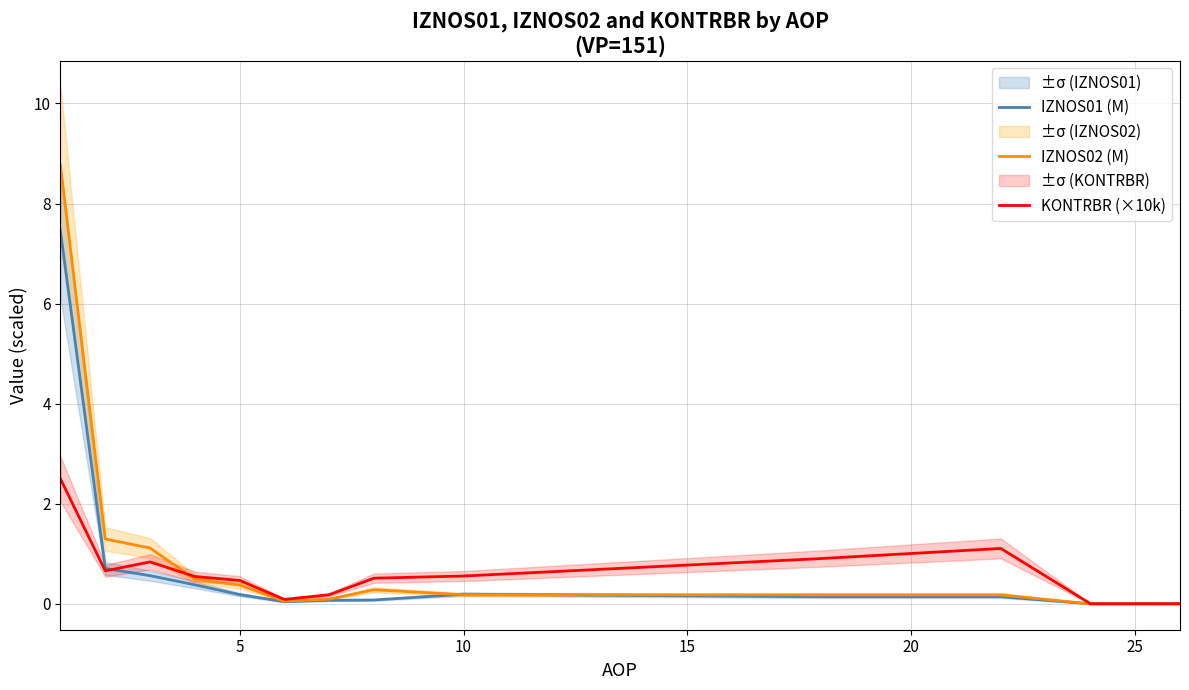

How many intersections are there between IZNOS02 (M) and KONTRBR (×10k)?

1